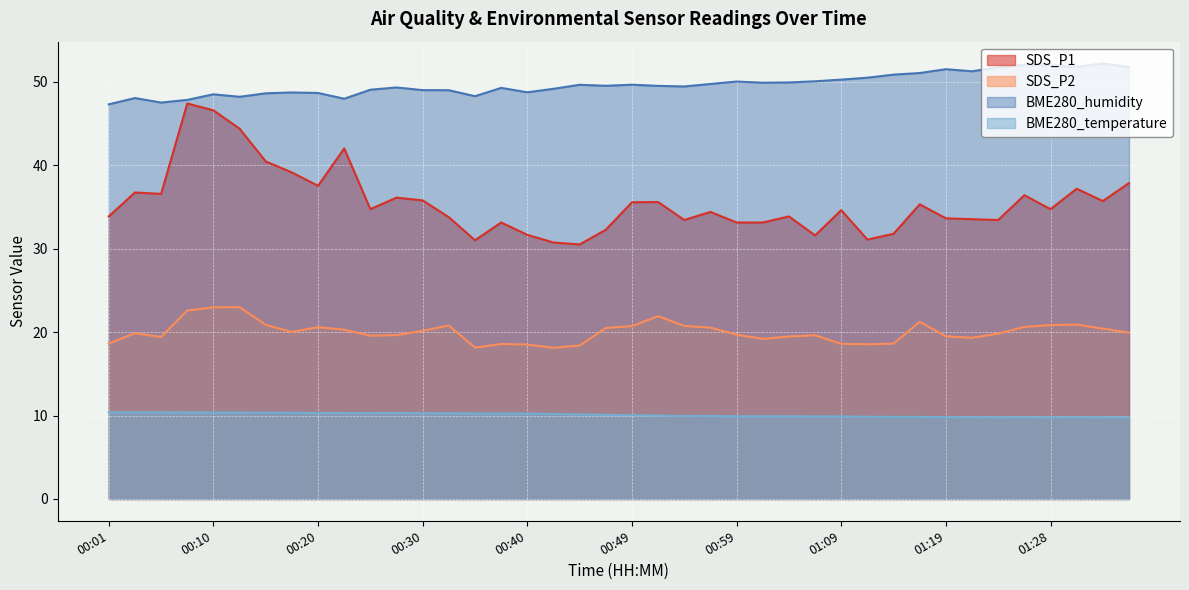

What is the lowest value of the BME280_humidity series?

47.3